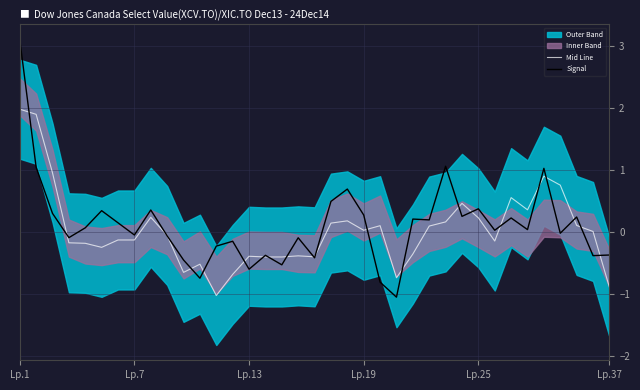

Where does the Signal series first go above 0?

Lp.1